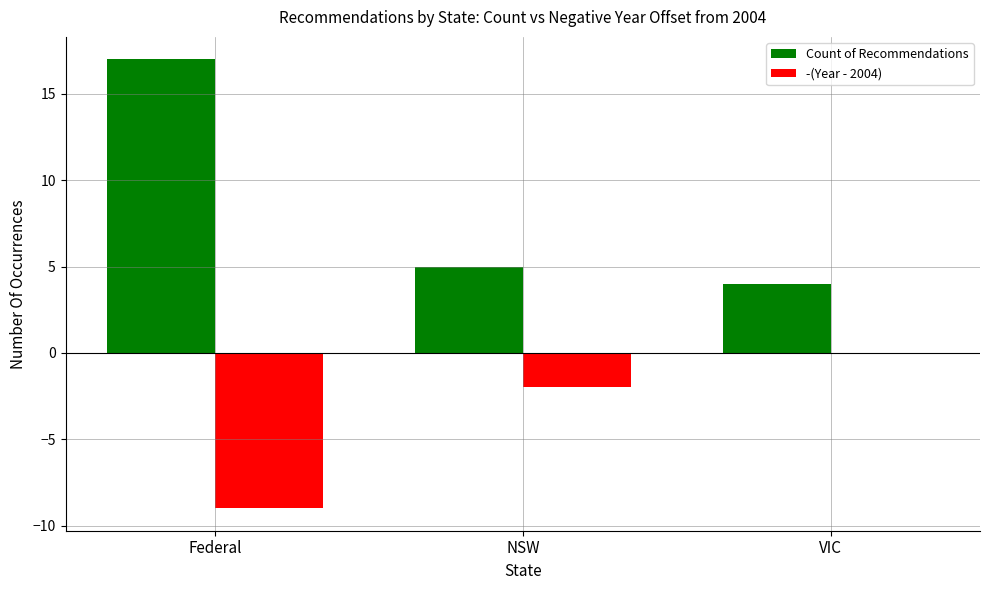

What is the greatest value displayed?

17